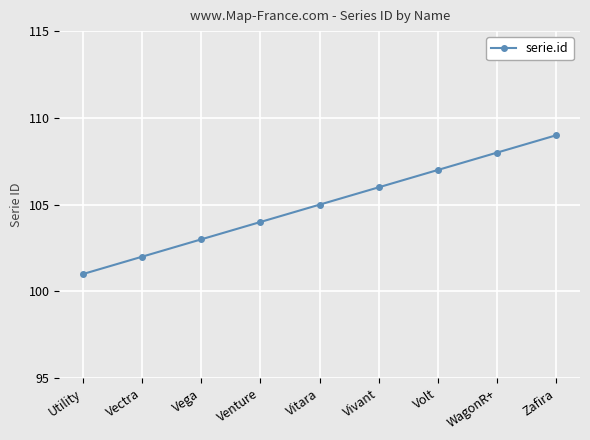

Reading left to right, transcribe all the data shown in this chart.

Utility=101	Vectra=102	Vega=103	Venture=104	Vitara=105	Vivant=106	Volt=107	WagonR+=108	Zafira=109